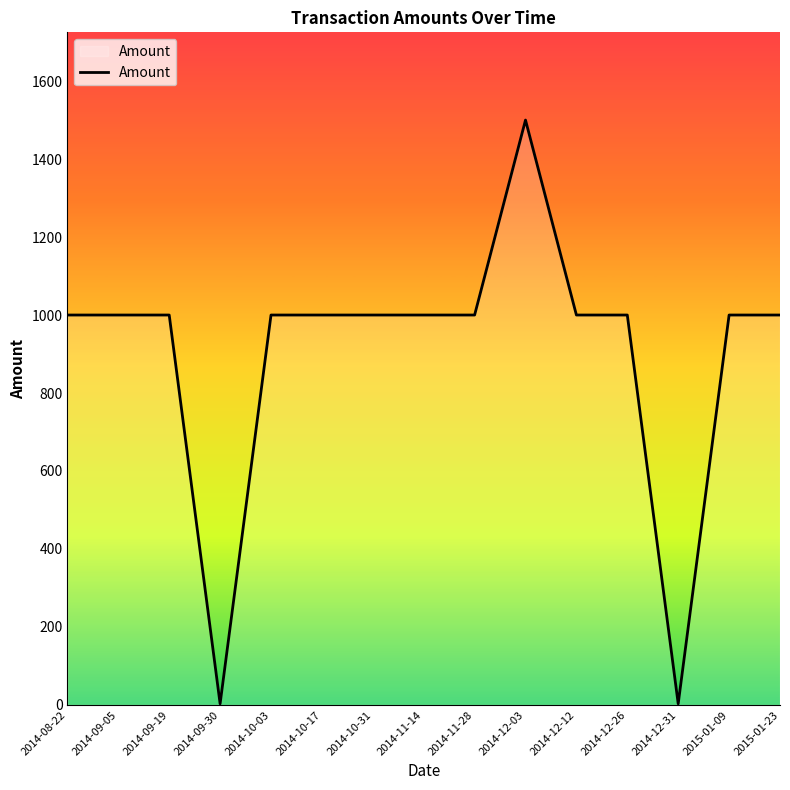

Reading left to right, what are all the values shown in this chart?

2014-08-22=1000	2014-09-05=1000	2014-09-19=1000	2014-09-30=3	2014-10-03=1000	2014-10-17=1000	2014-10-31=1000	2014-11-14=1000	2014-11-28=1000	2014-12-03=1500	2014-12-12=1000	2014-12-26=1000	2014-12-31=3	2015-01-09=1000	2015-01-23=1000